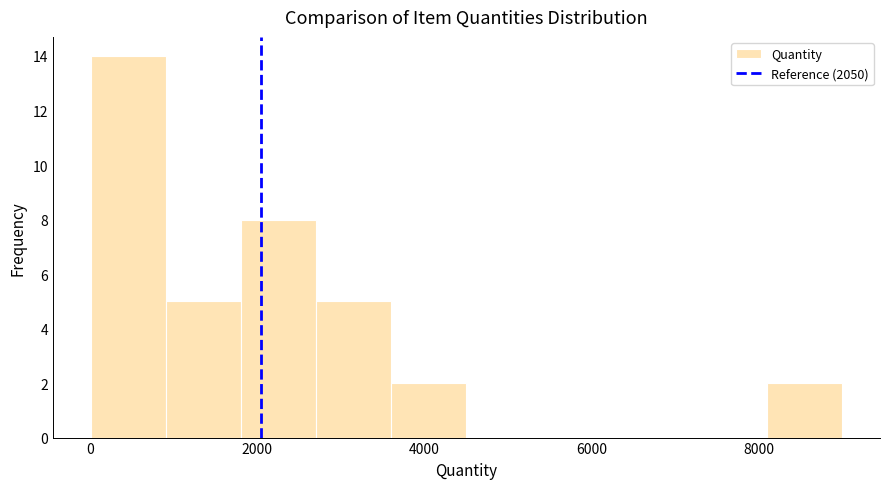

How tall is the bar that spans 0 to 1000 on the x-axis? Neither the bar edges nor the heights are printed on the chart, so give them approximately, as read against the axes.

14